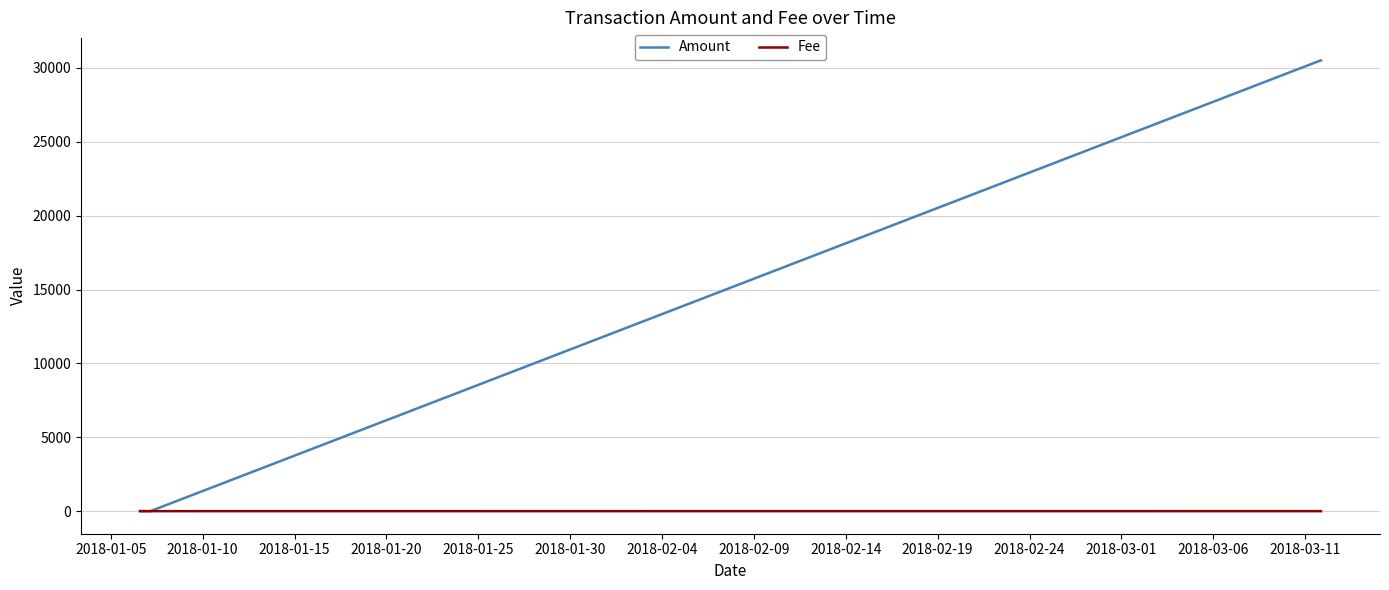

Which series has the largest range (max minus min)?

Amount